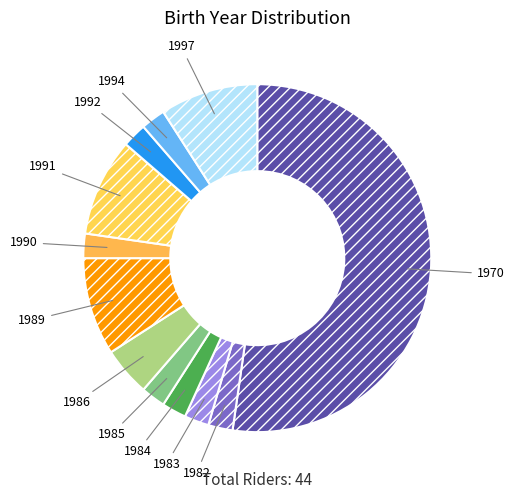

What is the largest slice in the pie chart?

1970